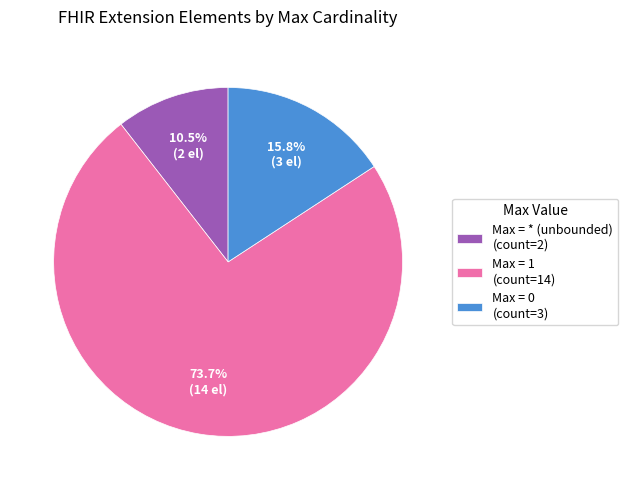

Which category has the biggest portion of the pie?

Max = 1 (count=14)